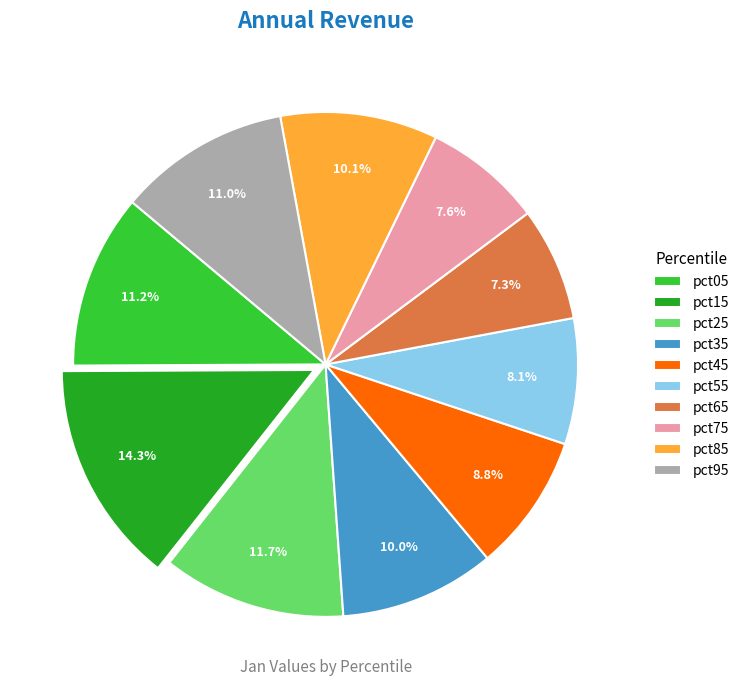

Between pct85 and pct45, which is larger?

pct85